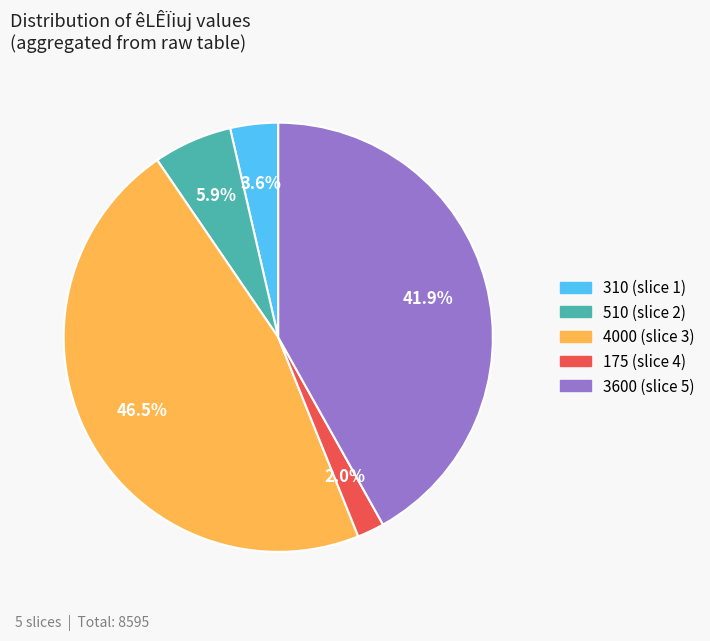

To the nearest percent, what is the average slice percentage?

20%